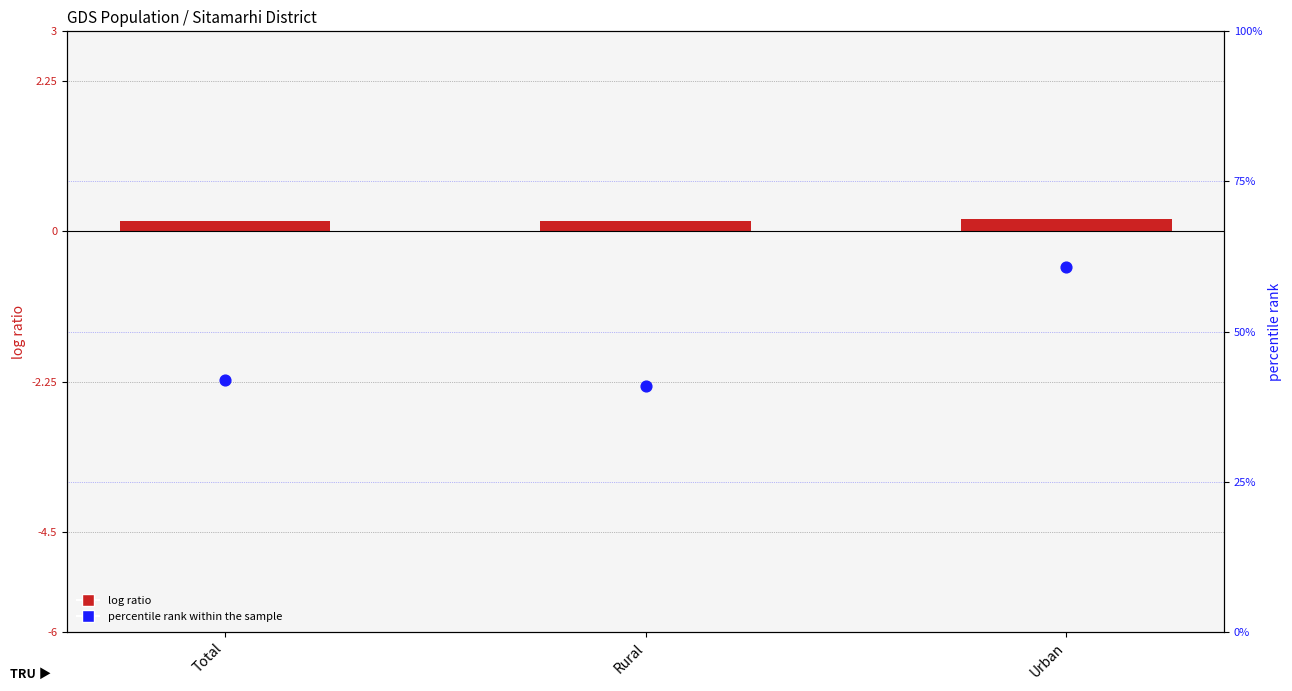

At which category is the sum across all series the highest?

Urban